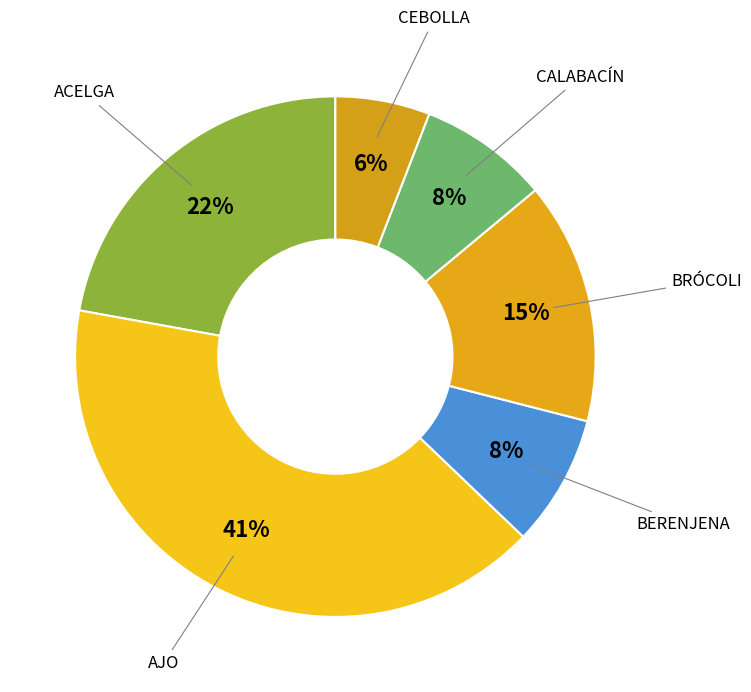

To the nearest percent, what is the average slice percentage?

17%